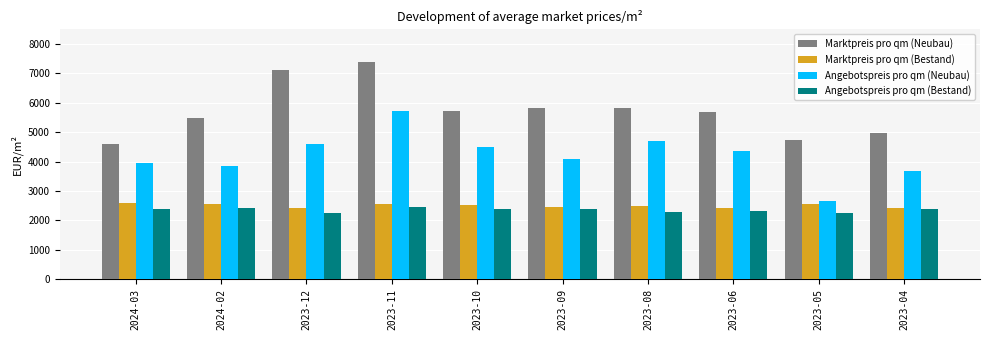

What is the label of the 9th bar from the left?

2023-05